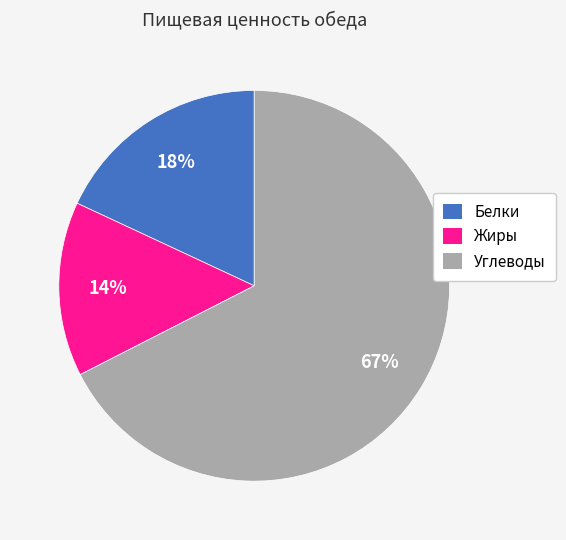

What is the ratio of the value at Жиры to the value at Белки?

0.8